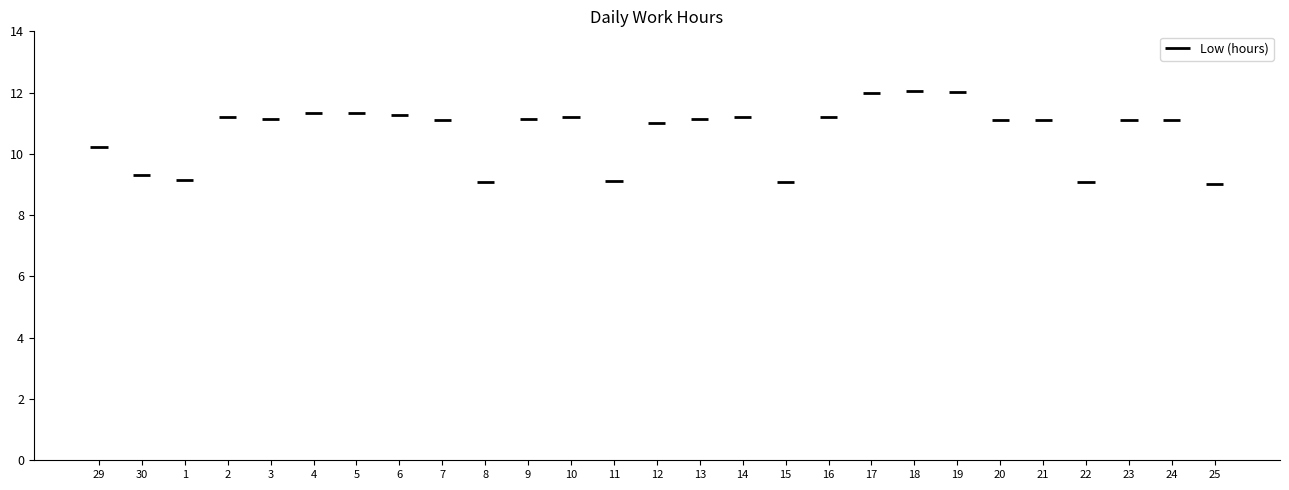

What is the value of the 7th bar from the left?

11.3